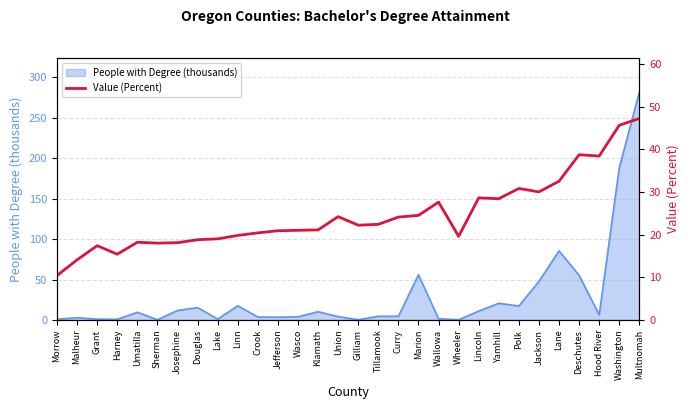

True or false: there are more than 1 points higher than both neighbors.

True